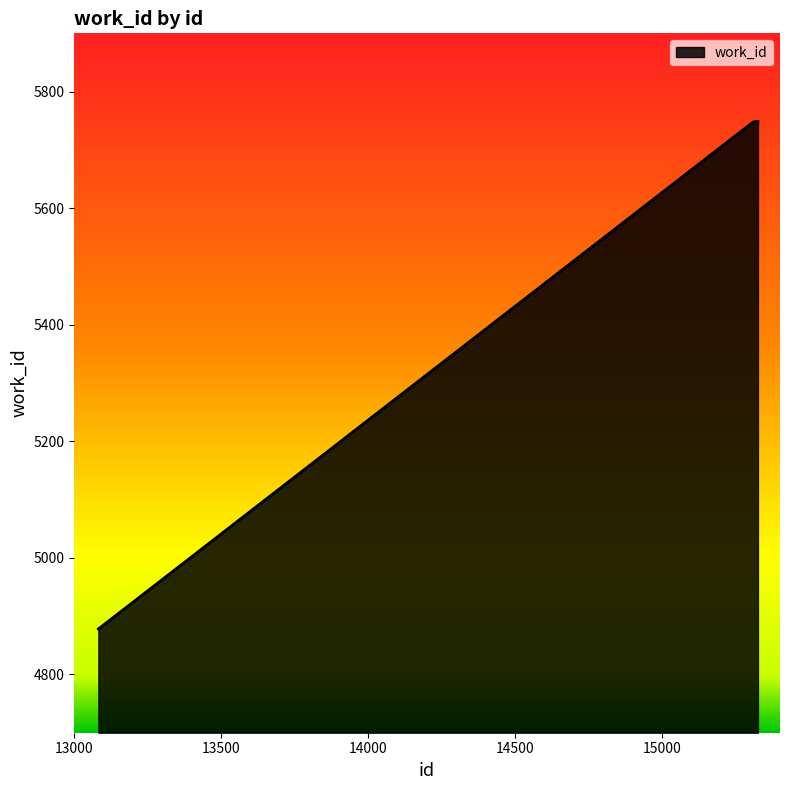

What is the difference between the maximum and minimum values?

871